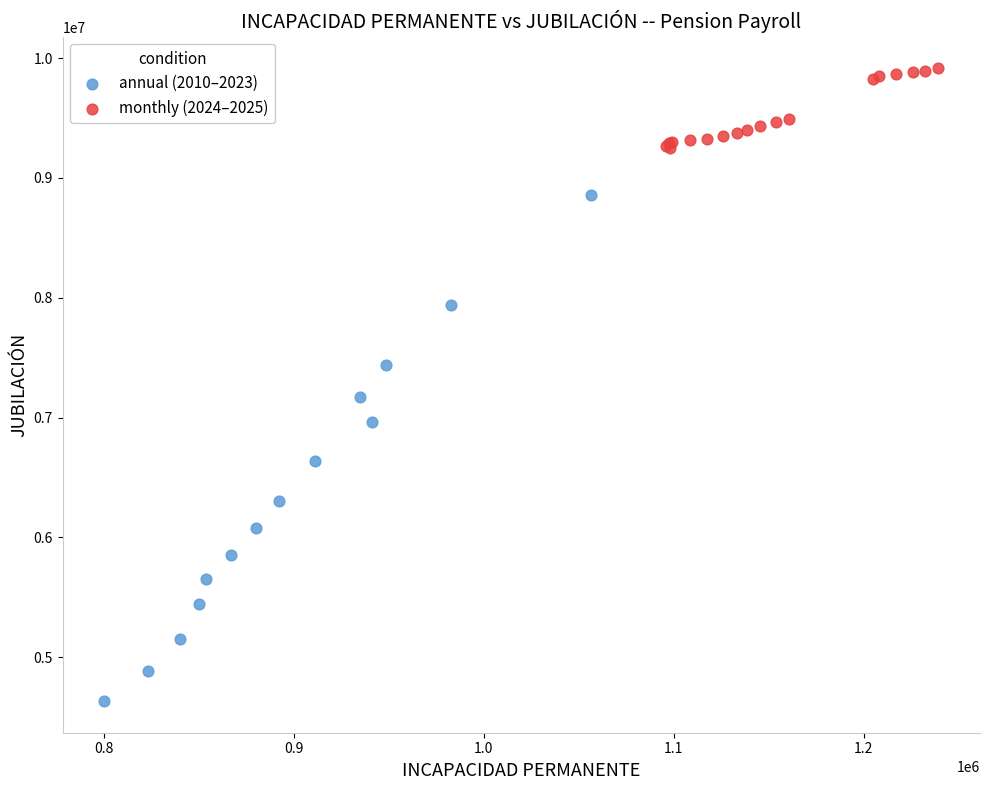

Which series contains the lowest Y value?

annual (2010–2023)